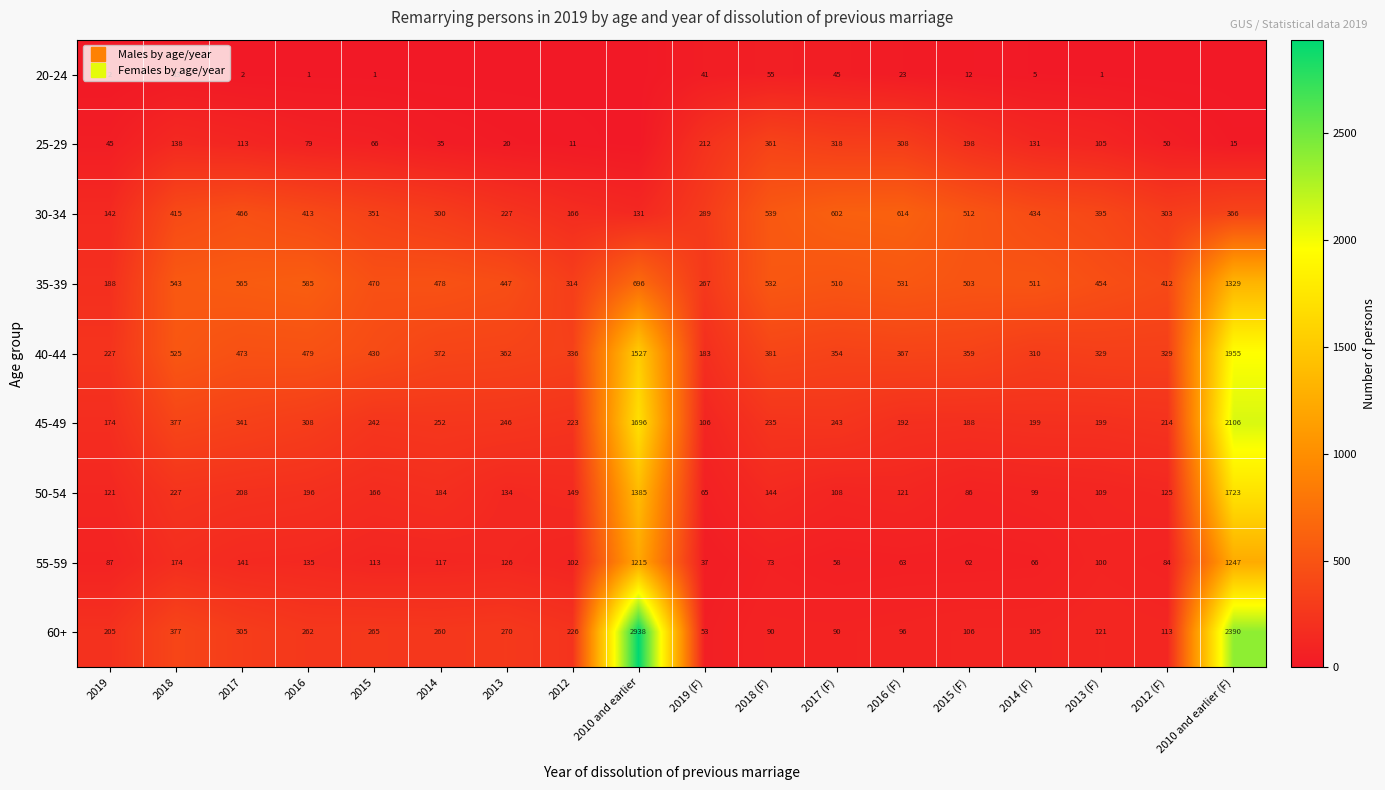

What is the maximum value for 45-49?

2106